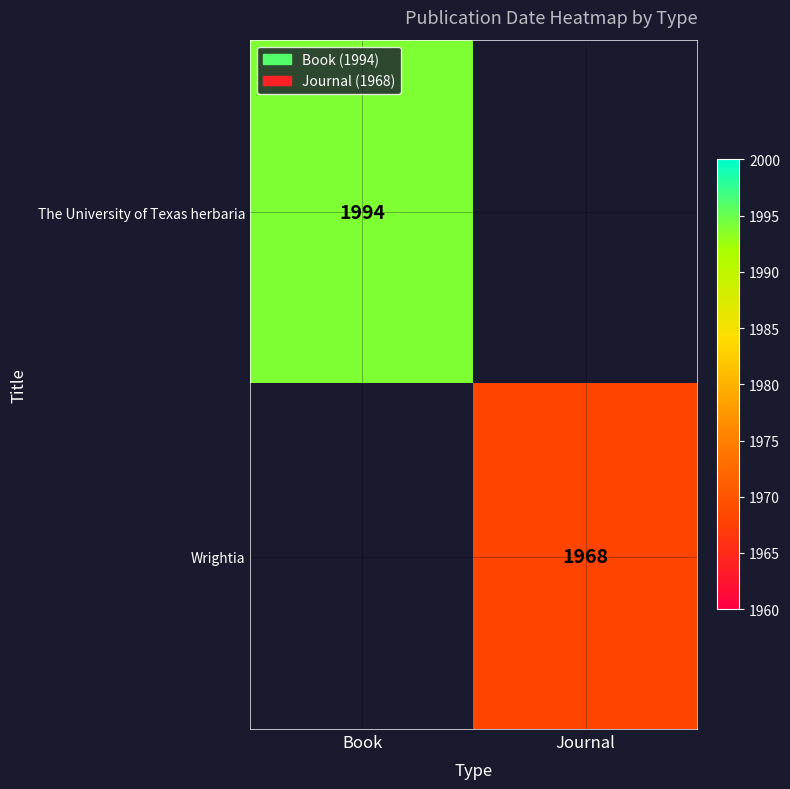

What is the maximum value shown in the chart?

1994.0